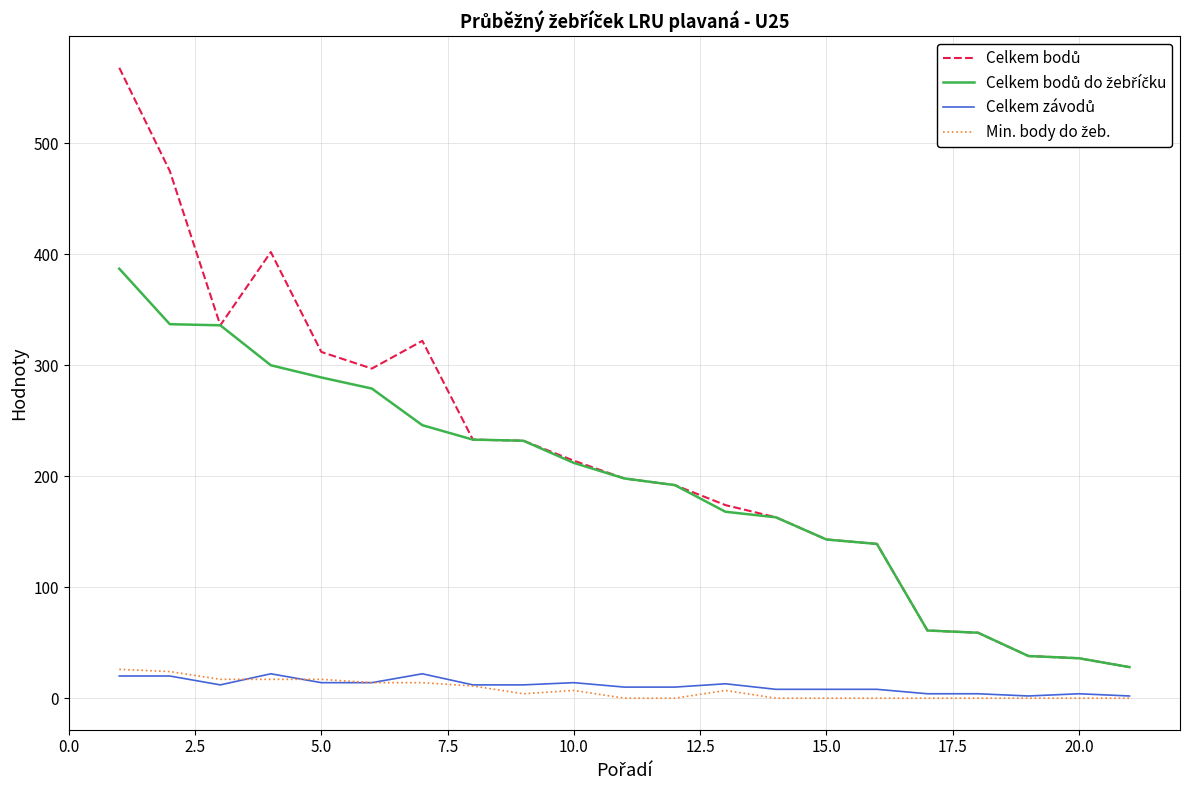

What is the greatest value displayed?

568